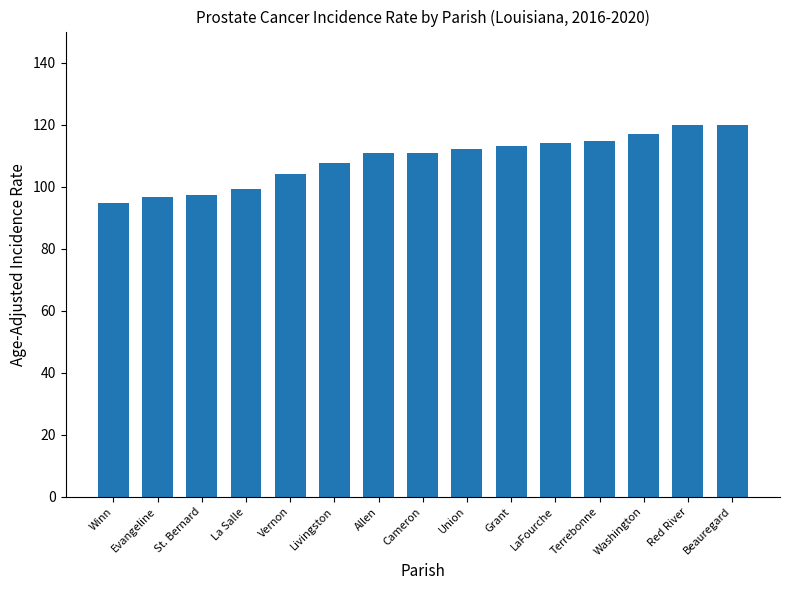

What is the sum of all values?

1632.6